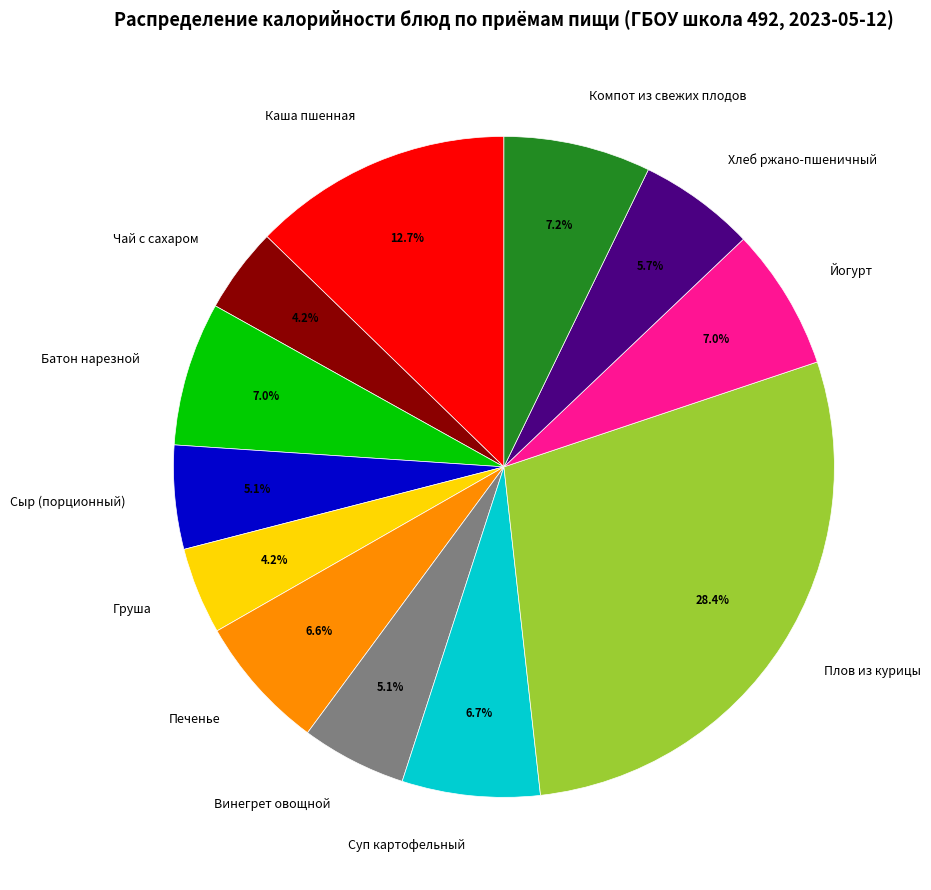

Is there a majority slice in this chart?

No